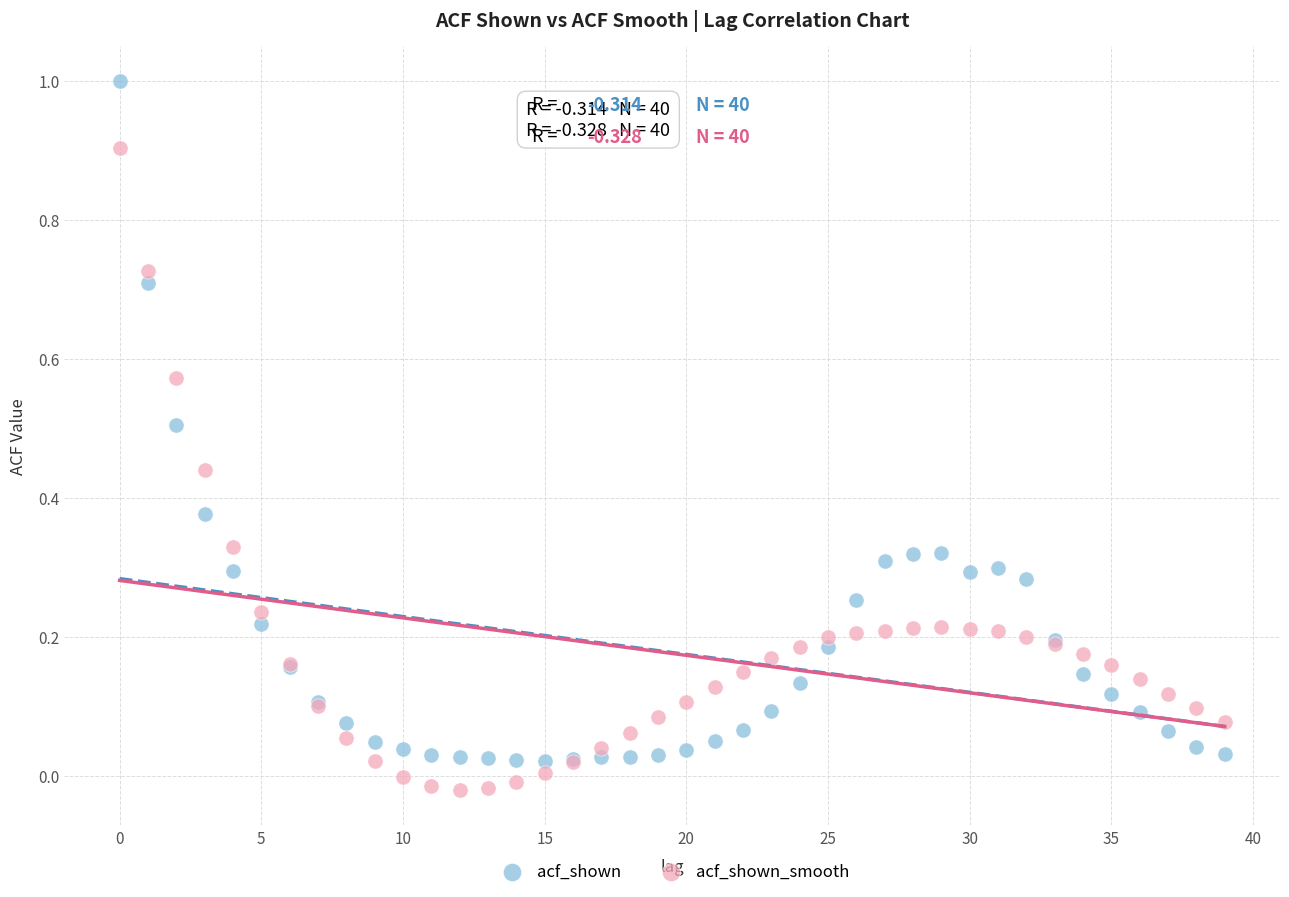

Which series contains the highest Y value?

acf_shown